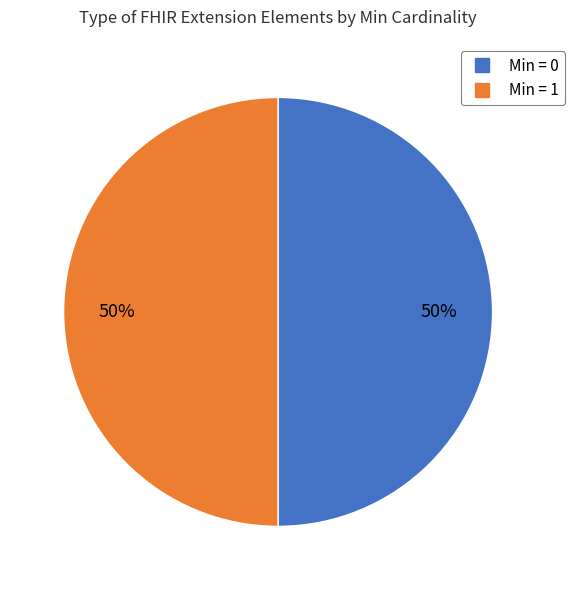

To the nearest percent, what is the average slice percentage?

50%